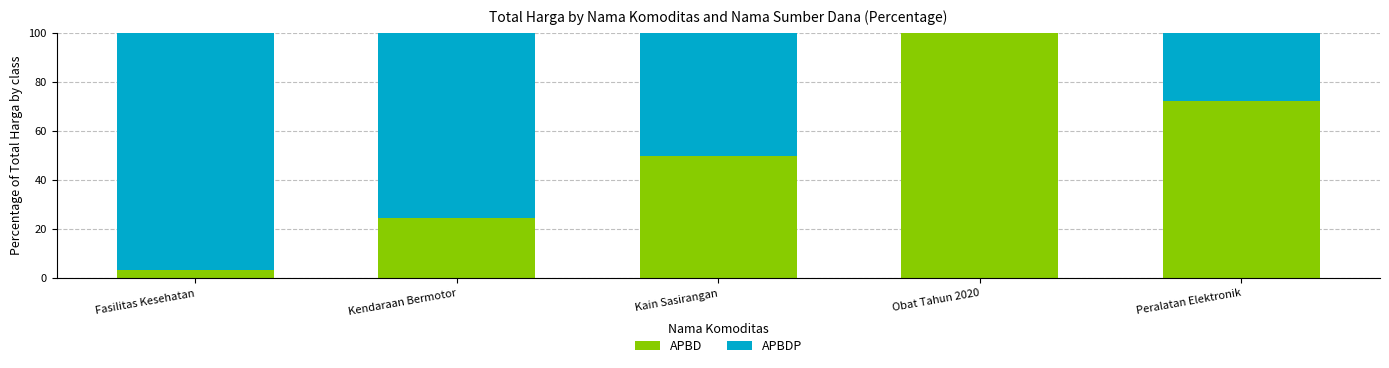

Is it true that APBD equals 41.6 at Peralatan Elektronik?

False